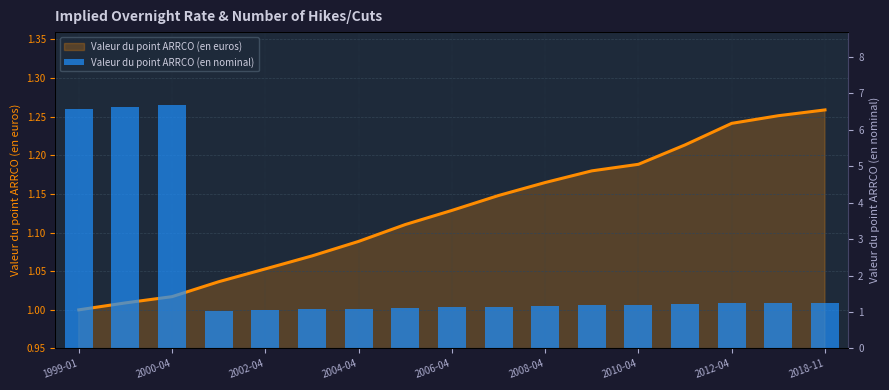

Approximately how many times larger is the value at 2010-04 compared to 2012-04?

1.0